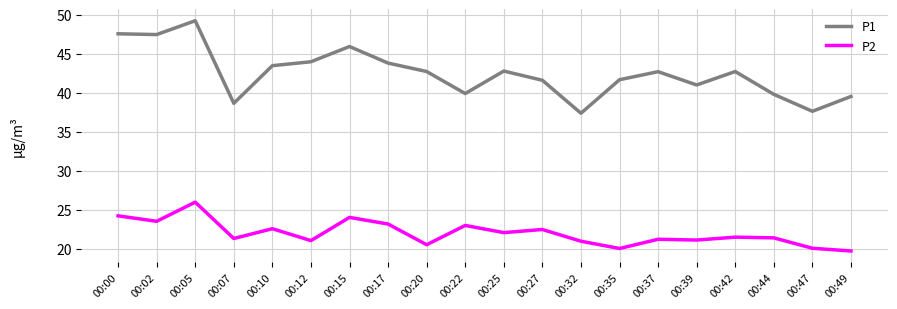

At how many categories does at least one series exceed 35?

20